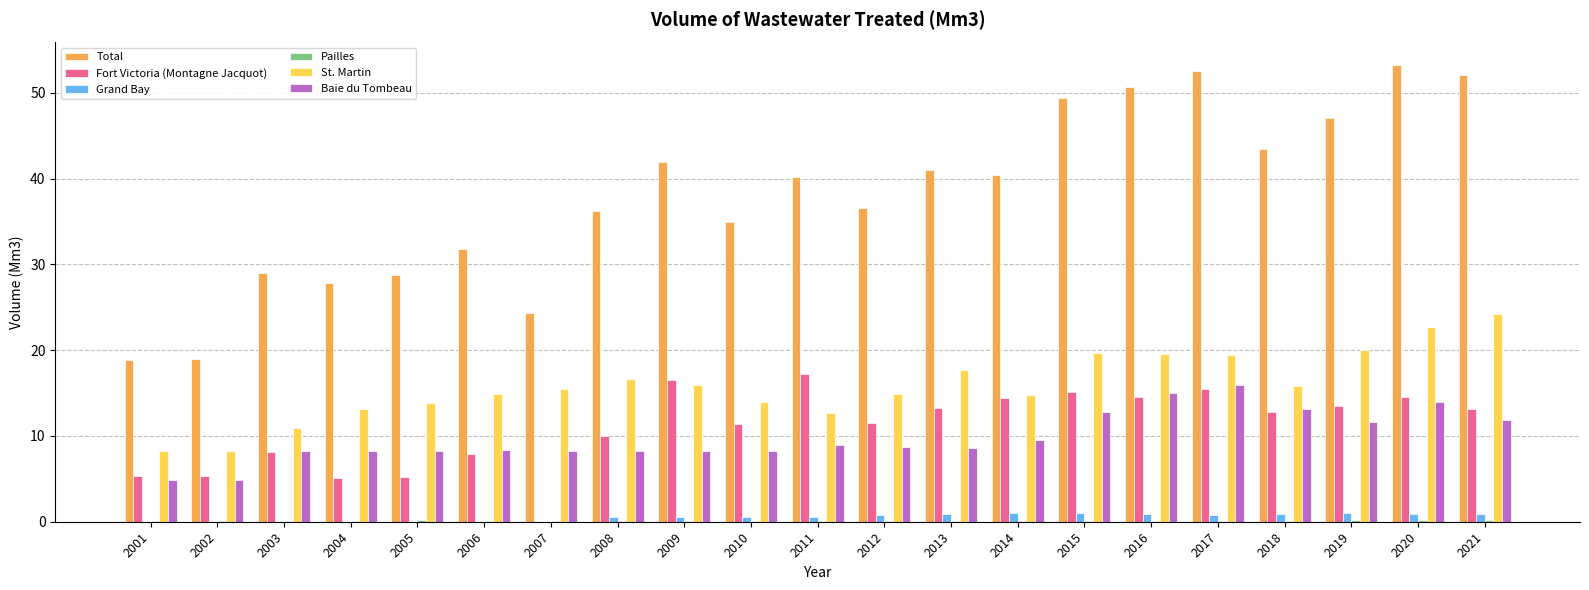

What is the greatest value displayed?

53.2